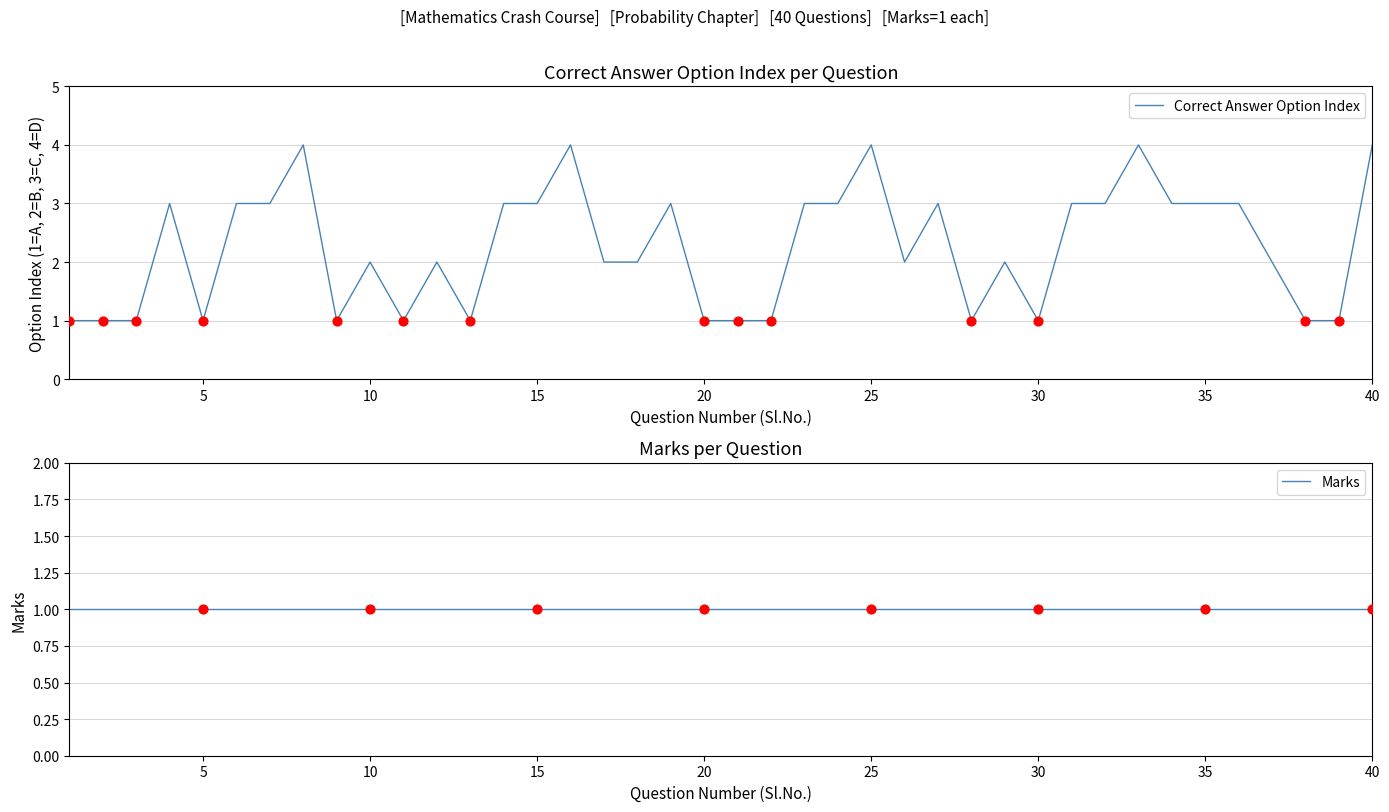

True or false: Correct Answer Option Index has a value of 7 at 40.

False